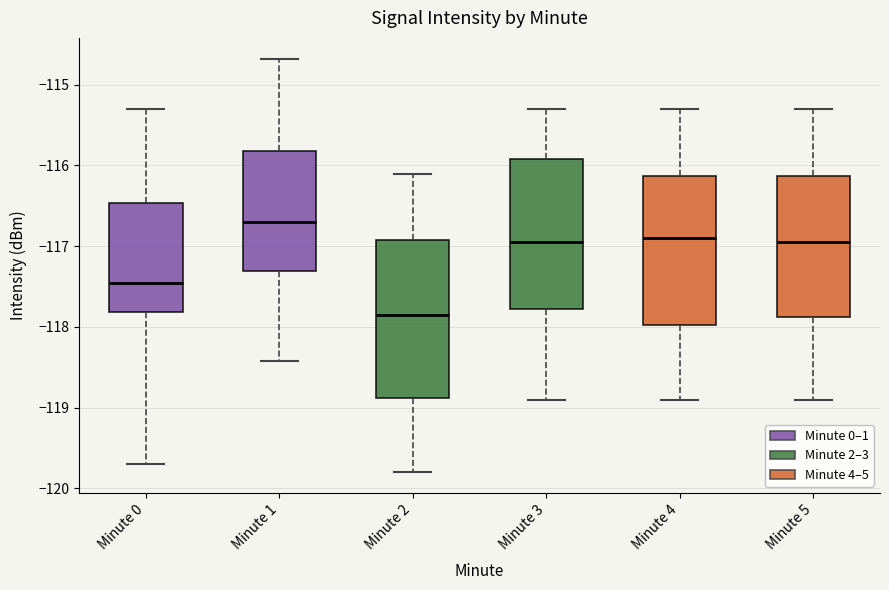

Which box has the lowest median line?

Minute 2